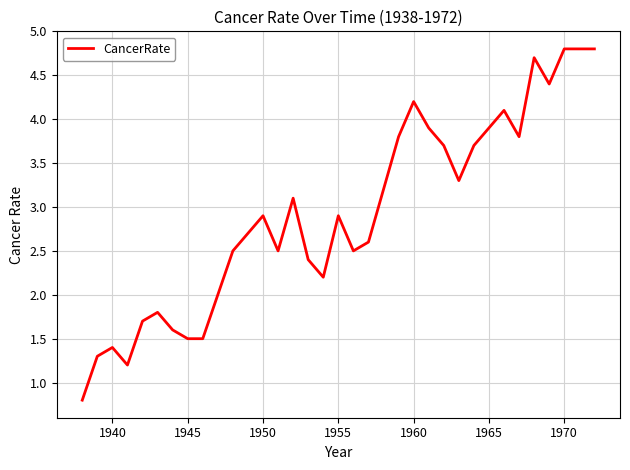

What is the smallest value displayed?

0.8